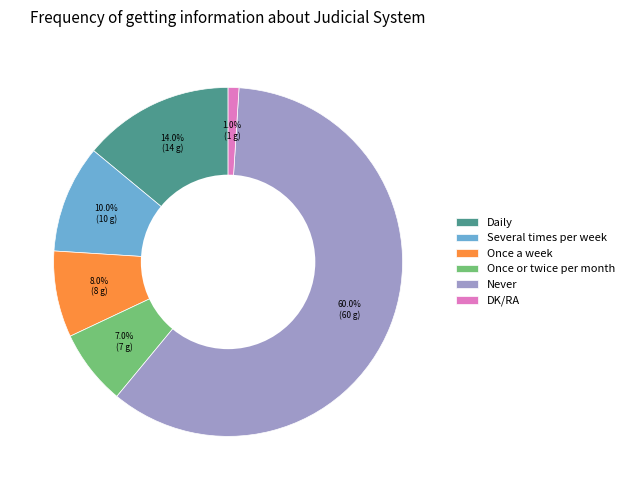

To the nearest percent, what is the difference between the DK/RA and Several times per week slice percentages?

9%